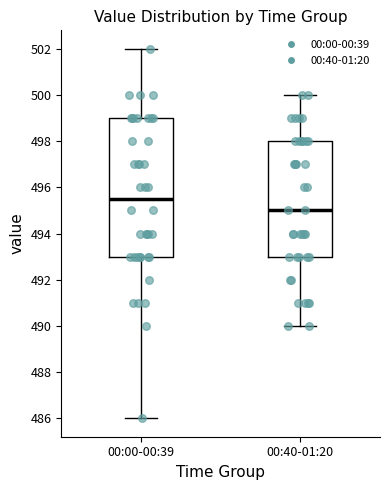

Where is the lower edge of the box for 00:40-01:20 on the y-axis? The values are not printed on the chart, so give them approximately, as read against the axis.

493.0